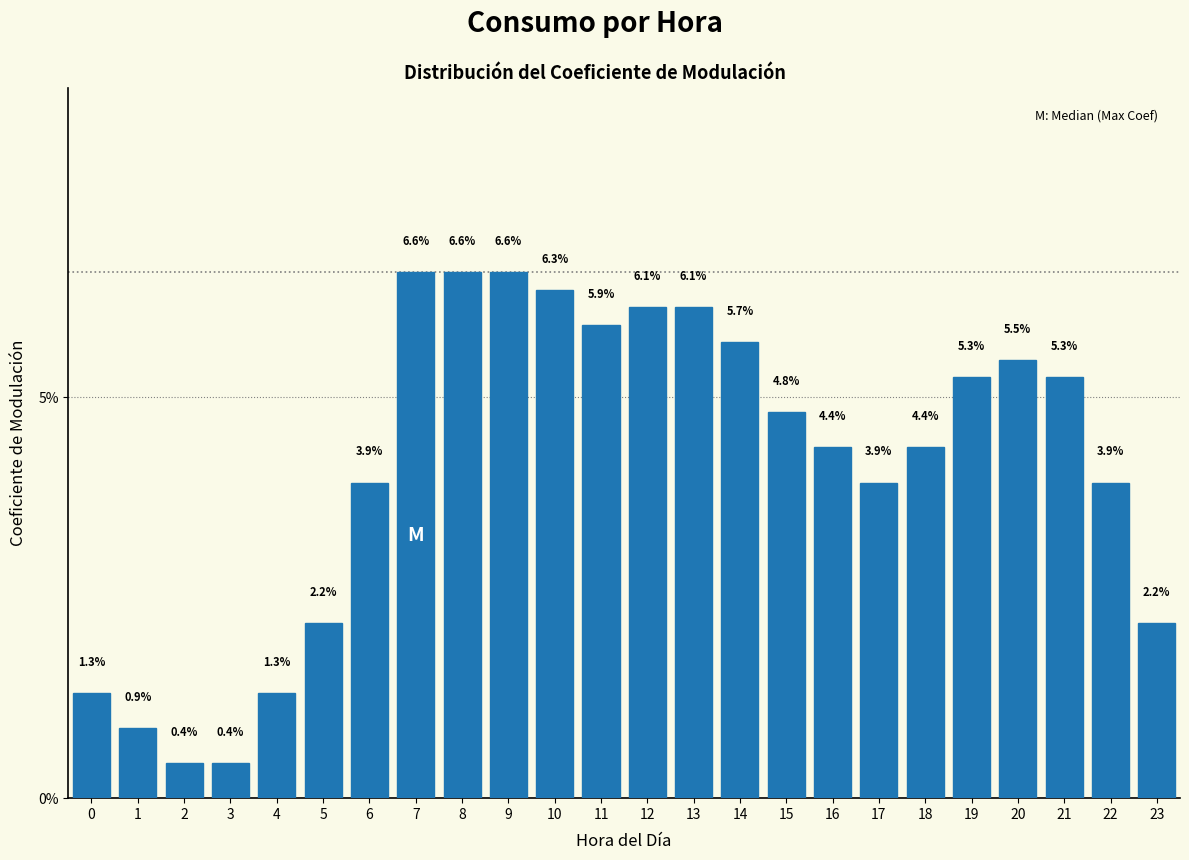

Reading left to right, list all the values displayed in this chart.

1.3	0.9	0.4	0.4	1.3	2.2	3.9	6.6	6.6	6.6	6.3	5.9	6.1	6.1	5.7	4.8	4.4	3.9	4.4	5.3	5.5	5.3	3.9	2.2